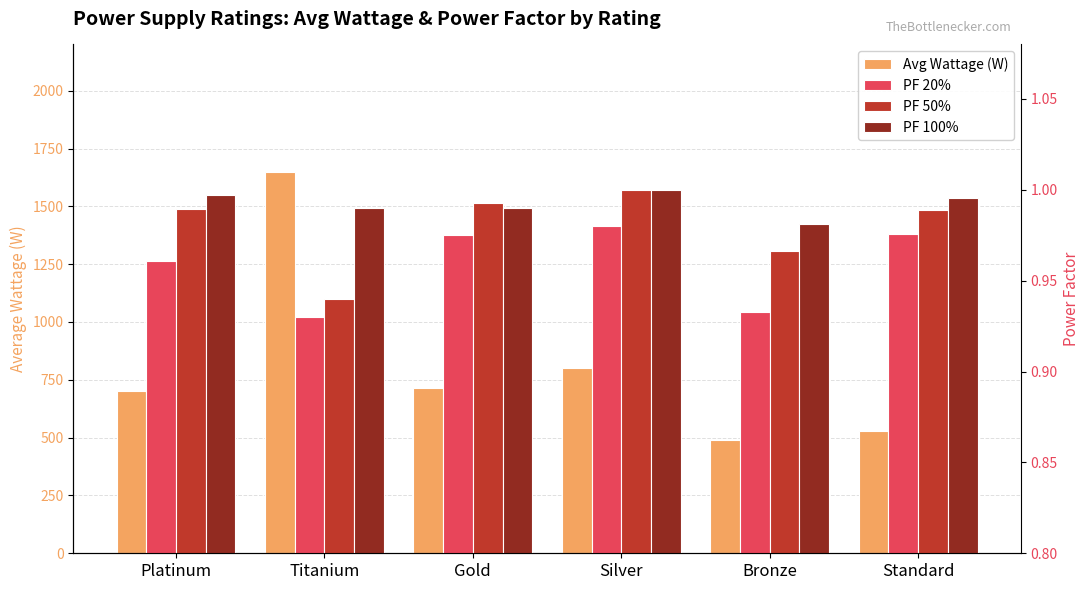

Count the PF 20% values in the range 0 to 1.

6